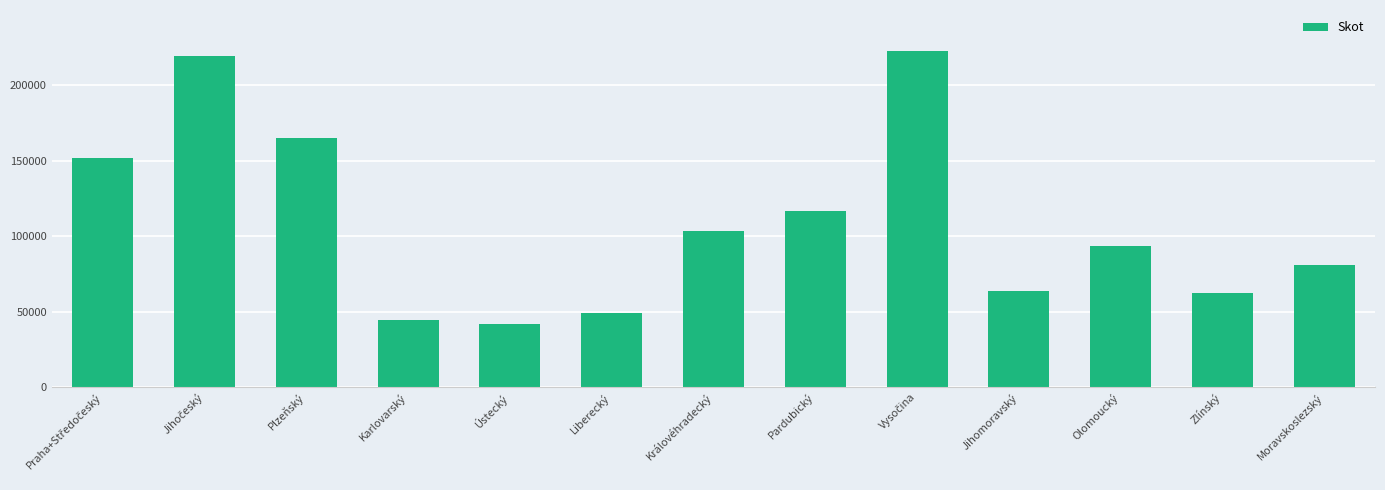

What is the difference between the second highest and minimum values?

177430